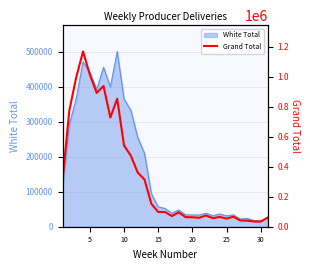

Does the chart display data point markers on the line(s)?

No